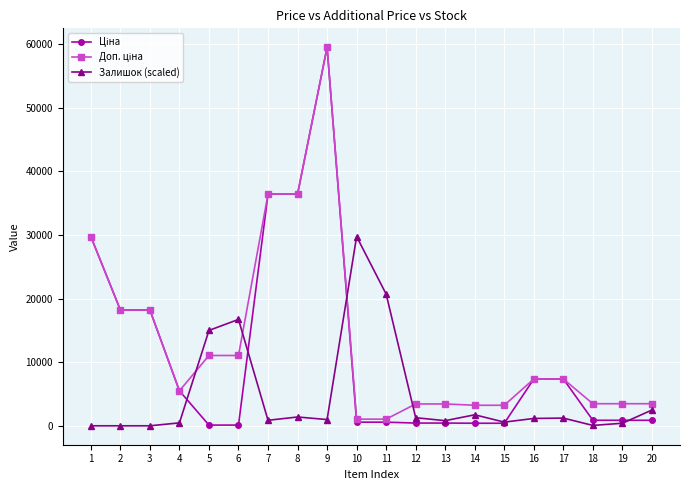

Which series changed the most between 5 and 17?

Залишок (scaled)